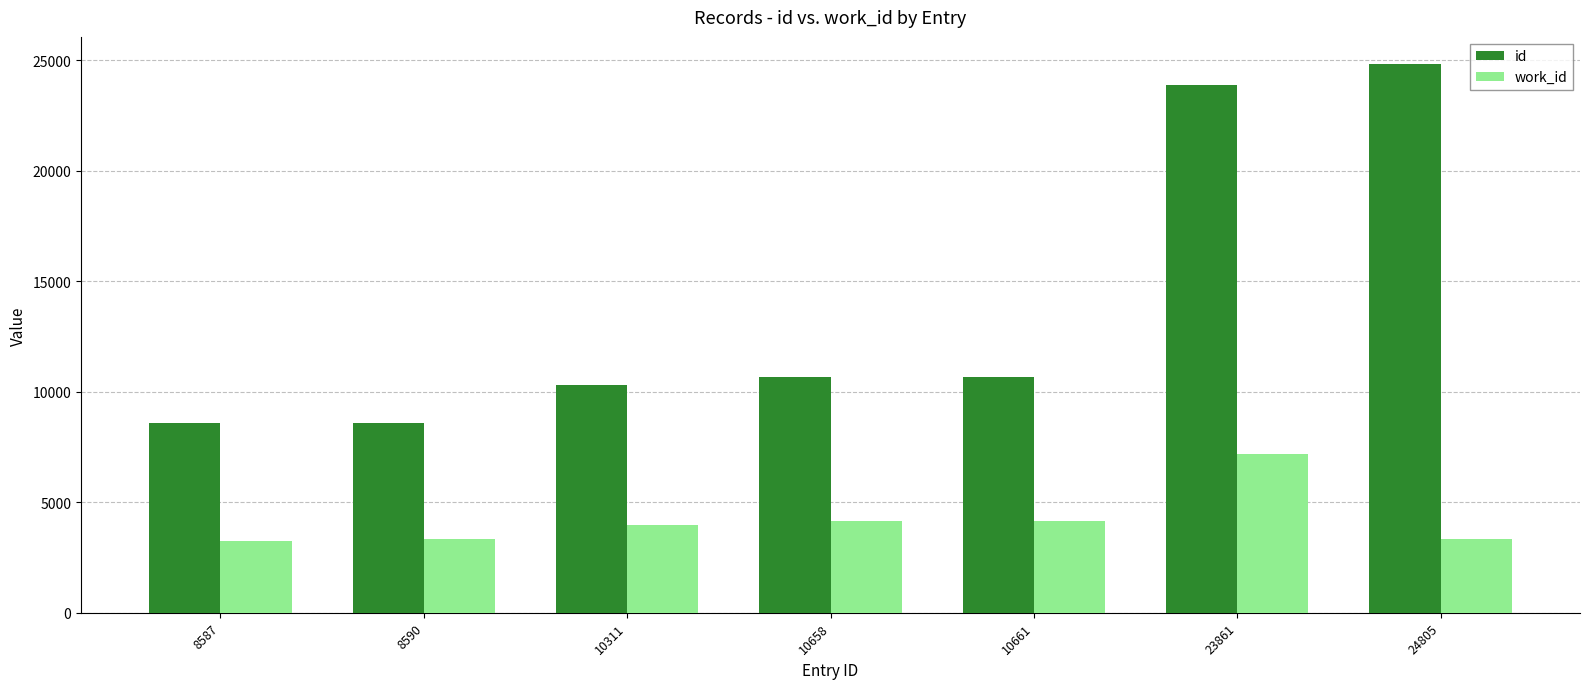

What is the minimum value shown in the chart?

3258